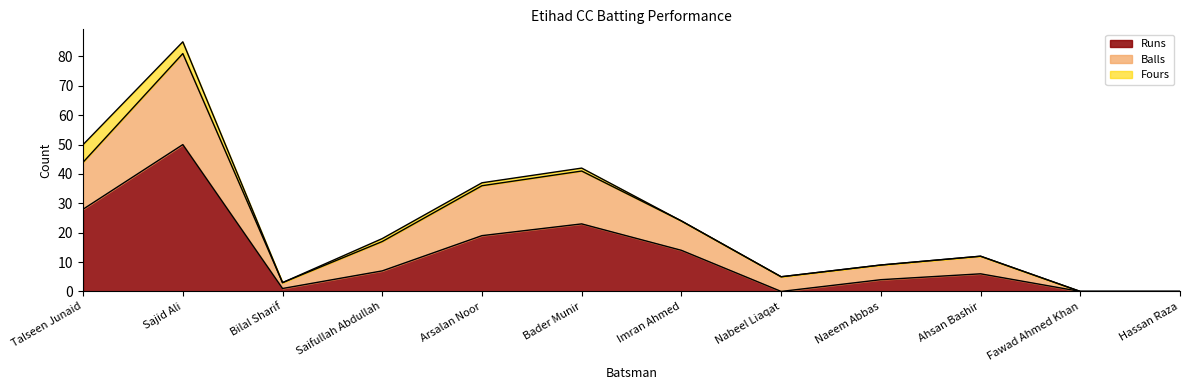

How many values in the Balls series exceed 17?

5